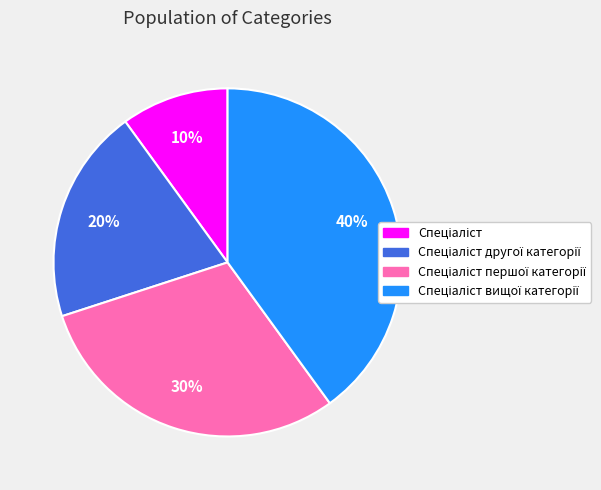

Count the number of slices in the pie.

4